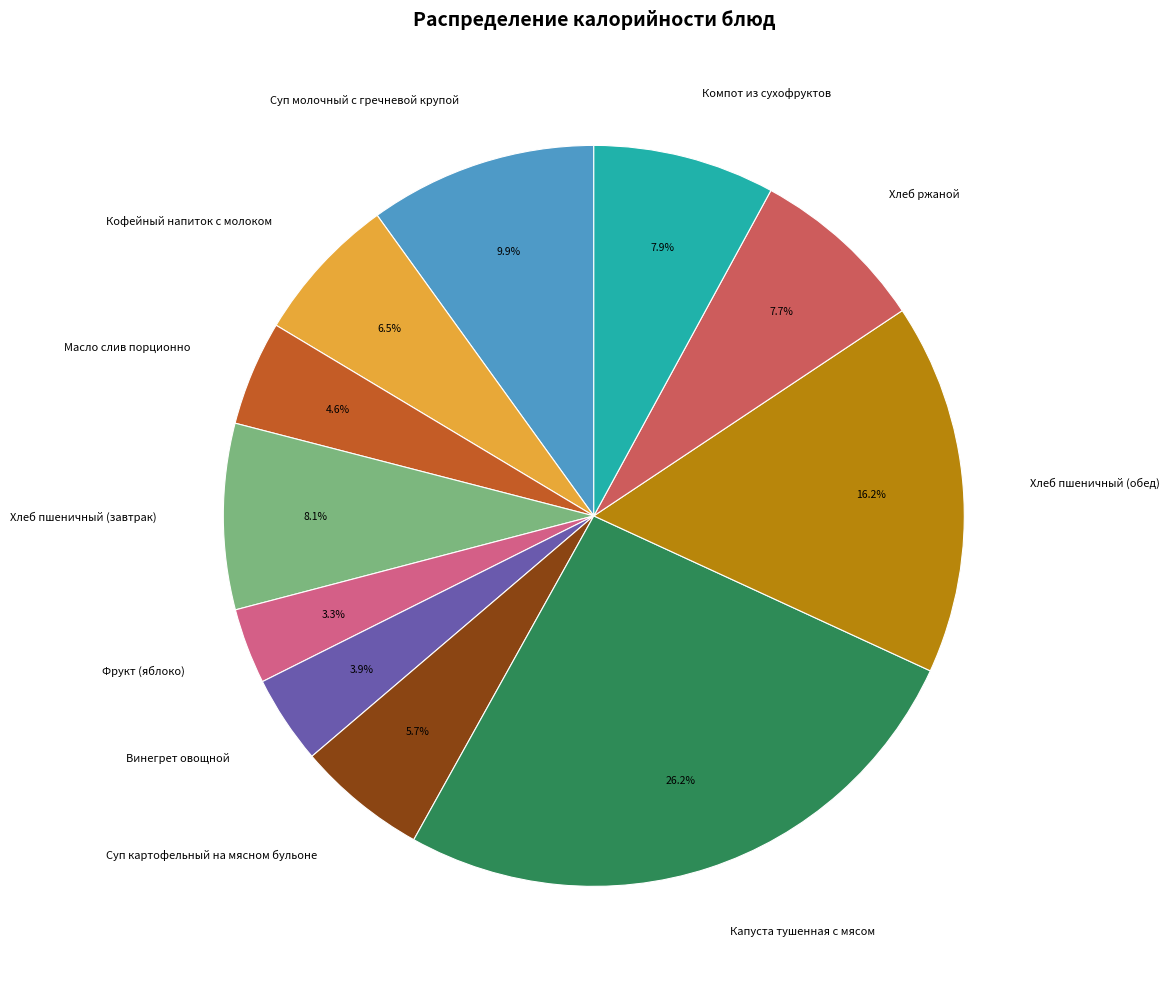

To the nearest percent, what is the combined percentage of Суп картофельный на мясном бульоне and Фрукт (яблоко)?

9%